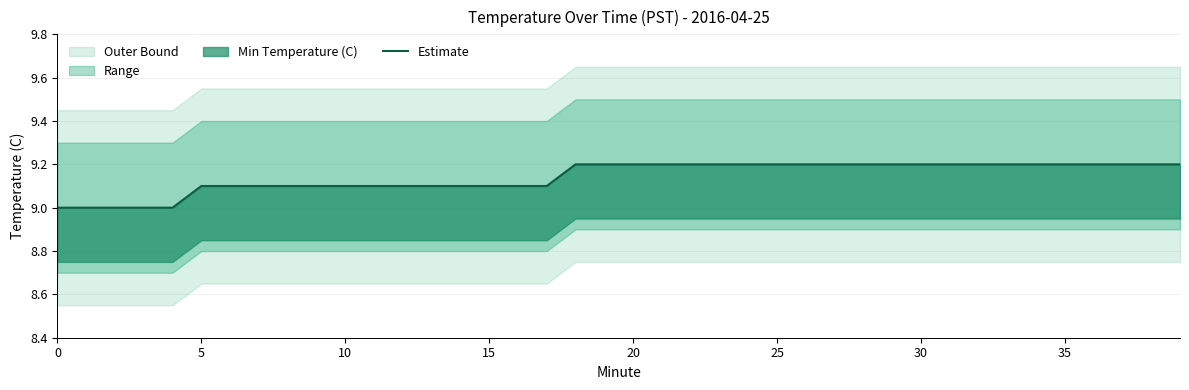

Does the chart display data point markers on the line(s)?

No